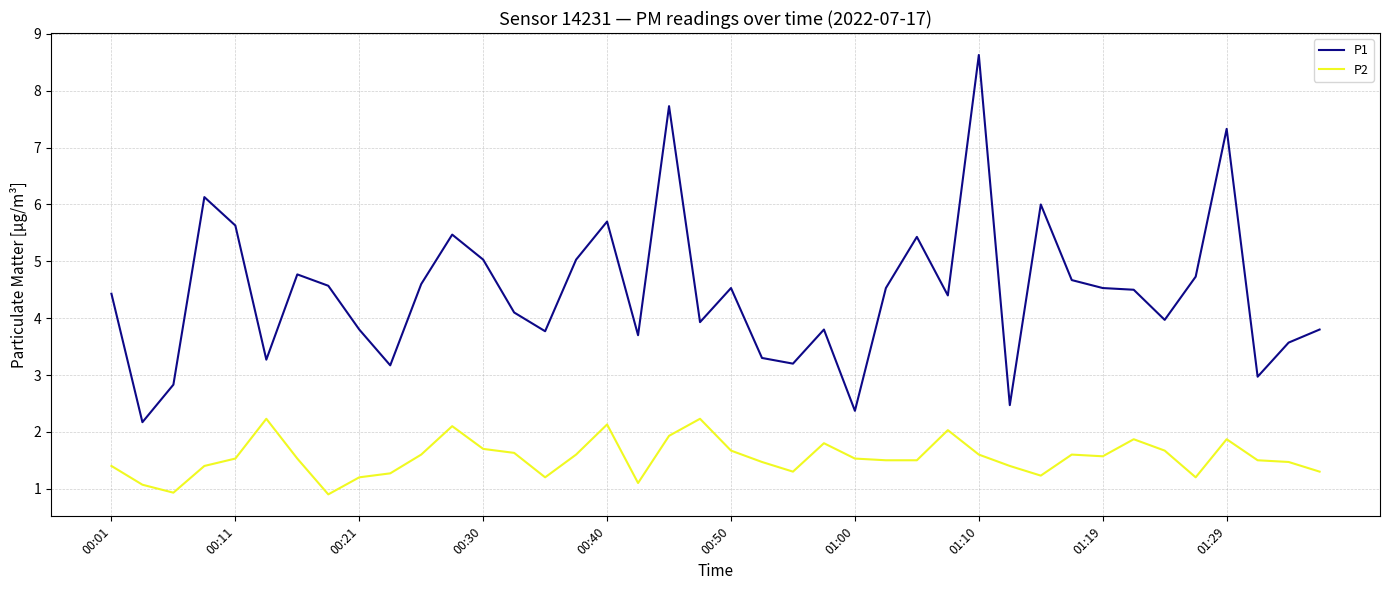

True or false: P2 has more than 2 interior local peaks.

True